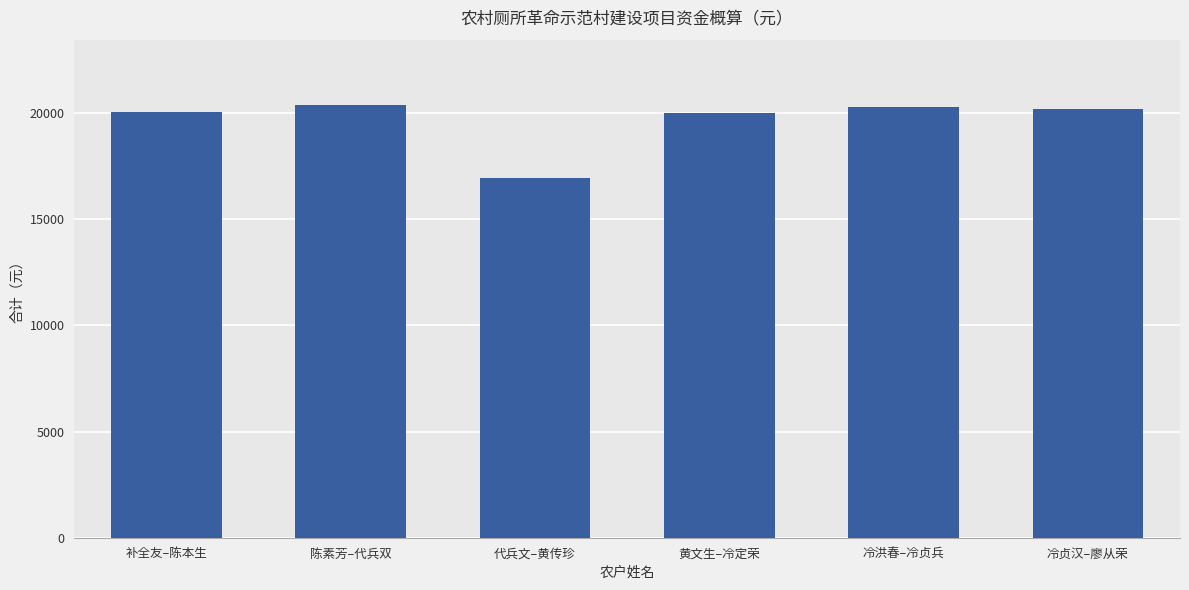

What is the label of the 1st bar from the right?

冷贞汉–廖从荣